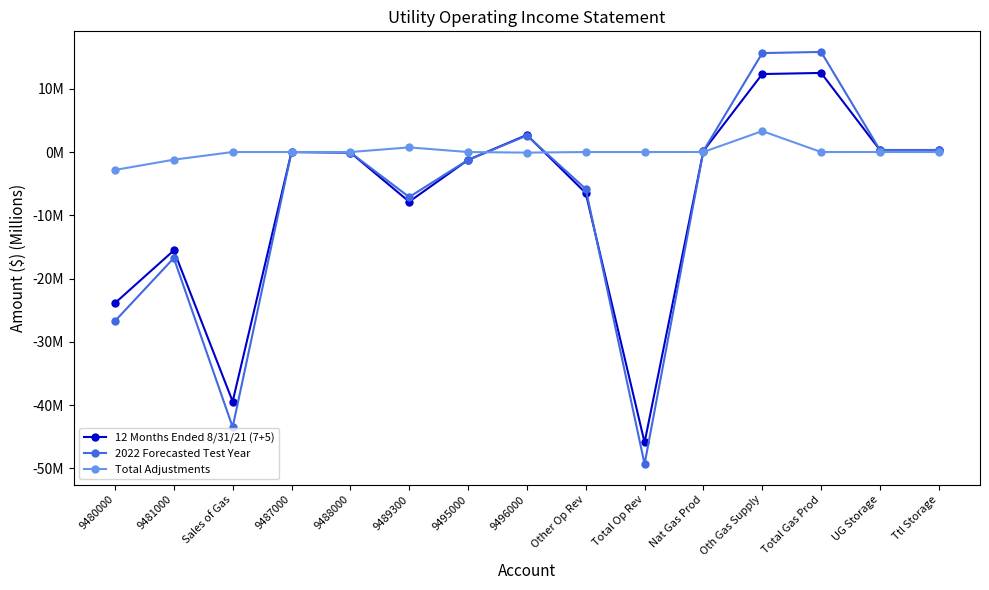

True or false: 12 Months Ended 8/31/21 (7+5) and 2022 Forecasted Test Year intersect in this chart.

True